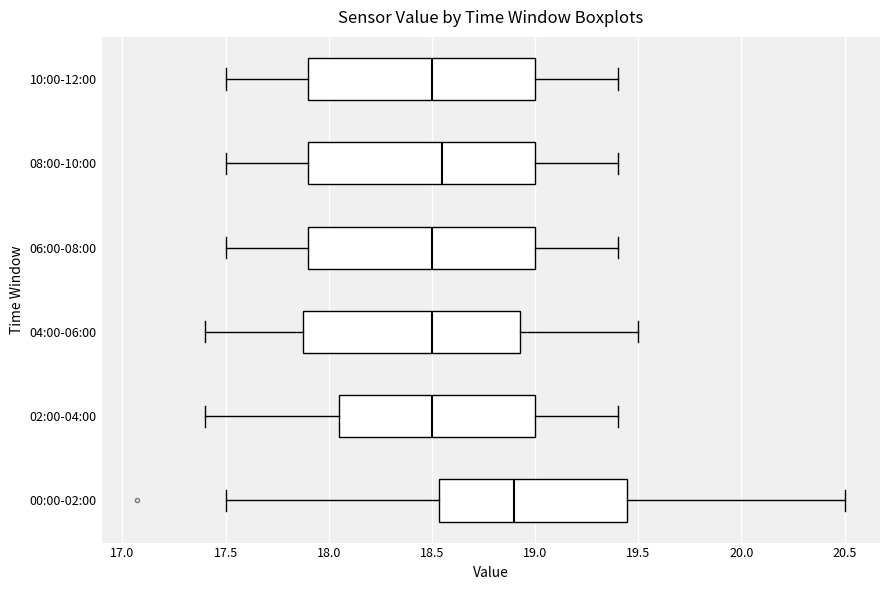

Reading bottom to top, read every box against the x-axis: the position of its median line, the range the box covers, and the ends of its whiskers. The values are not printed on the chart, so give them approximately, as read against the axis.

00:00-02:00: median 18.90, box 18.55 to 19.45, whiskers 17.50 to 20.50
02:00-04:00: median 18.50, box 18.05 to 19.00, whiskers 17.40 to 19.40
04:00-06:00: median 18.50, box 17.90 to 18.95, whiskers 17.40 to 19.50
06:00-08:00: median 18.50, box 17.90 to 19.00, whiskers 17.50 to 19.40
08:00-10:00: median 18.55, box 17.90 to 19.00, whiskers 17.50 to 19.40
10:00-12:00: median 18.50, box 17.90 to 19.00, whiskers 17.50 to 19.40